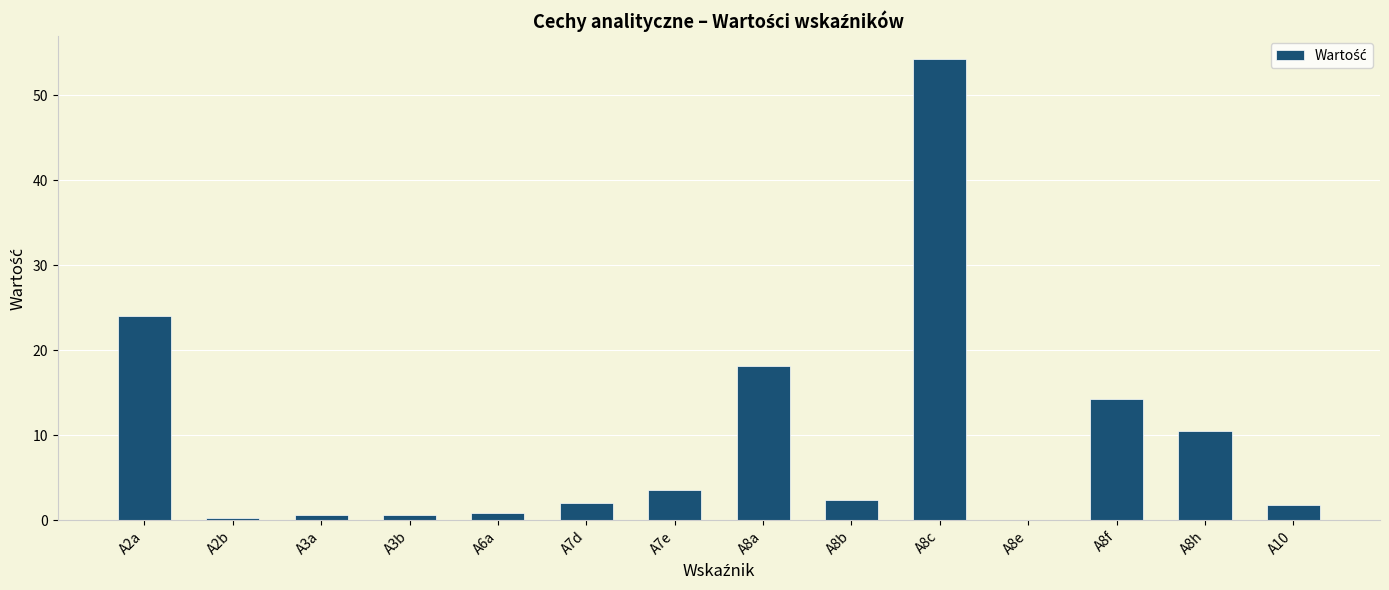

How many distinct data groups are displayed?

1